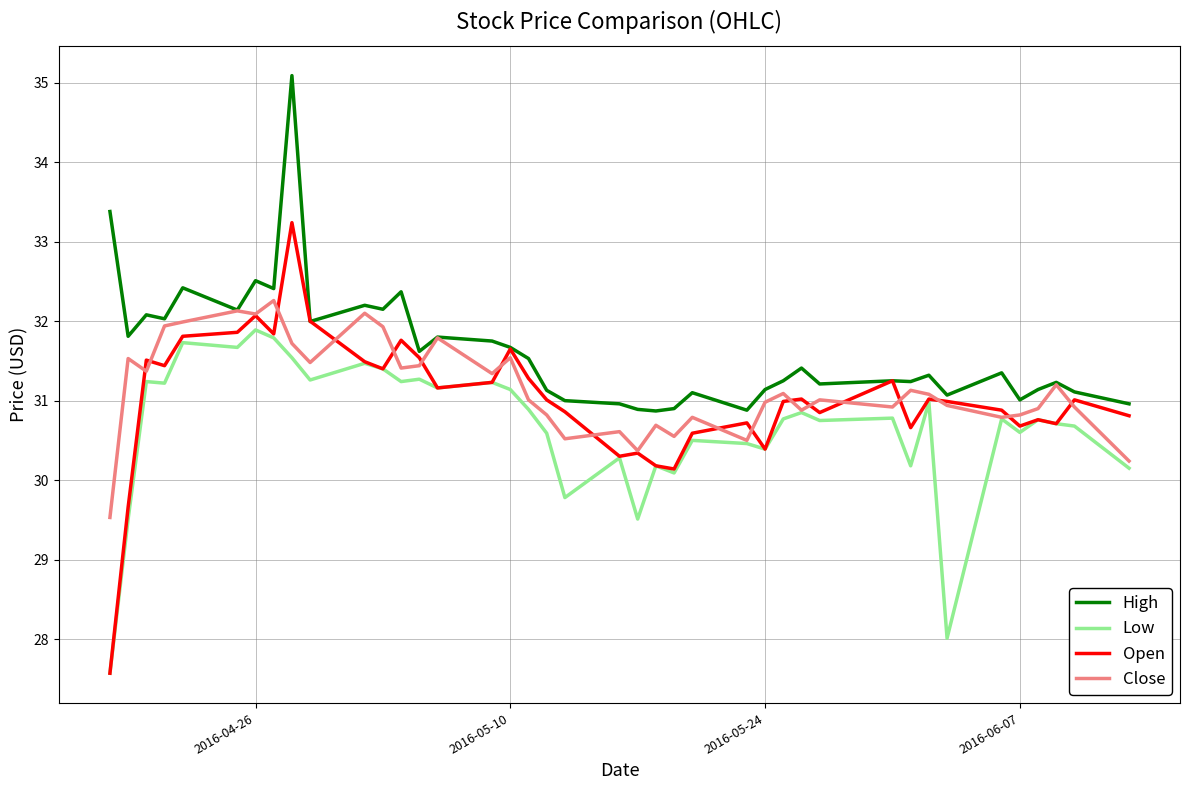

What is the maximum value for Open?

33.2